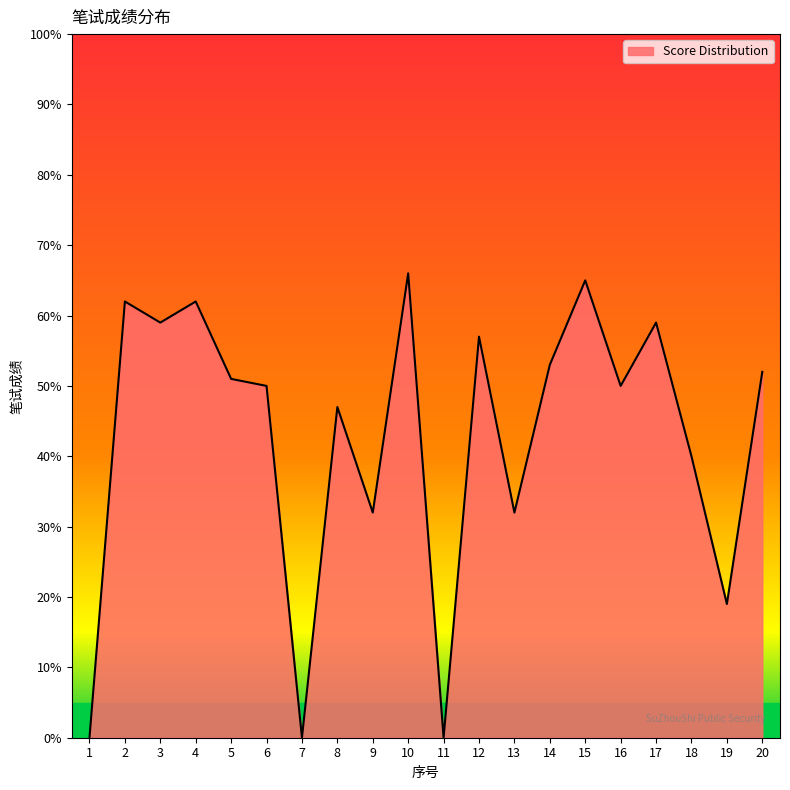

Read the value at 17, to the nearest 5.

60